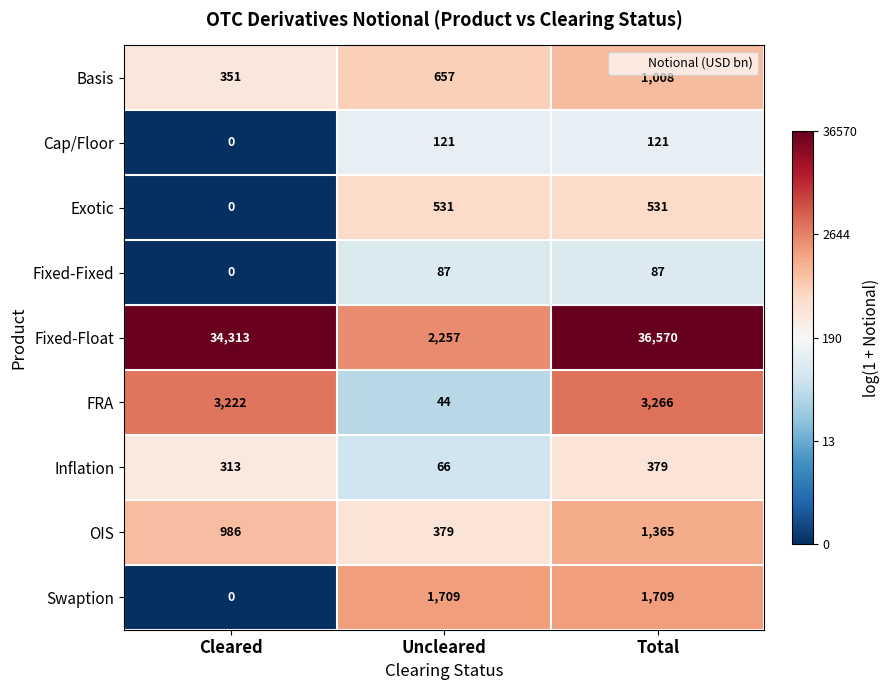

Reading left to right, extract all data points from this chart.

Basis: Cleared=351	Uncleared=657	Total=1008
Cap/Floor: Cleared=0	Uncleared=121	Total=121
Exotic: Cleared=0	Uncleared=531	Total=531
Fixed-Fixed: Cleared=0	Uncleared=87	Total=87
Fixed-Float: Cleared=34313	Uncleared=2257	Total=36570
FRA: Cleared=3222	Uncleared=44	Total=3266
Inflation: Cleared=313	Uncleared=66	Total=379
OIS: Cleared=986	Uncleared=379	Total=1365
Swaption: Cleared=0	Uncleared=1709	Total=1709